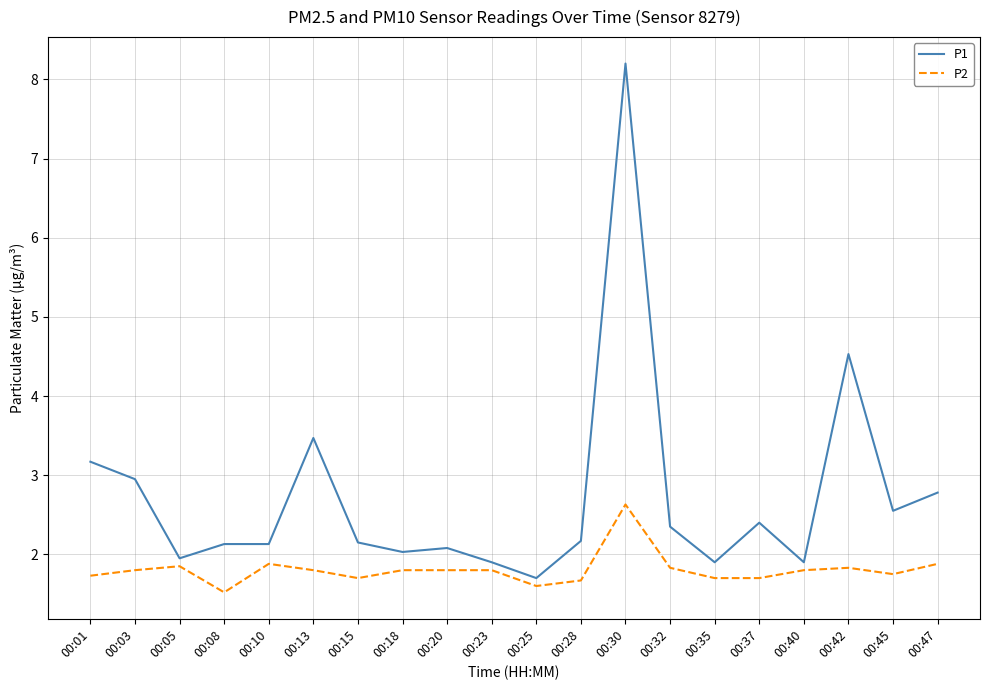

Which series has the largest range (max minus min)?

P1